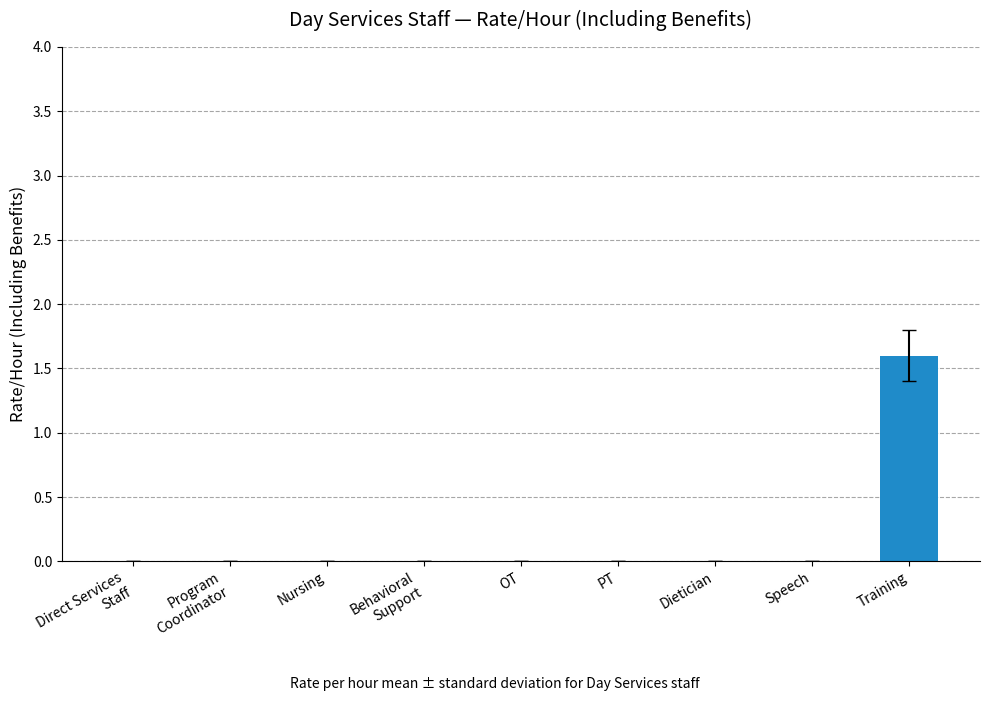

What is the maximum value shown in the chart?

1.6